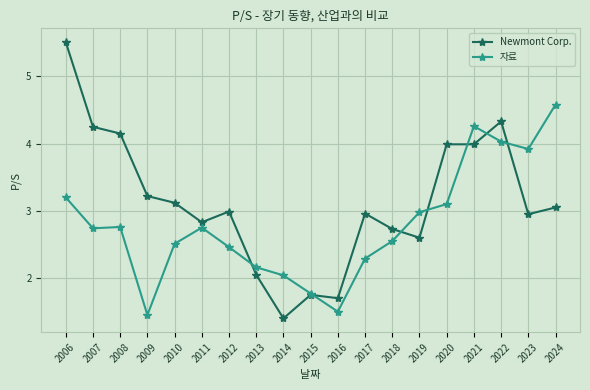

Which series has the largest total across all categories?

Newmont Corp.